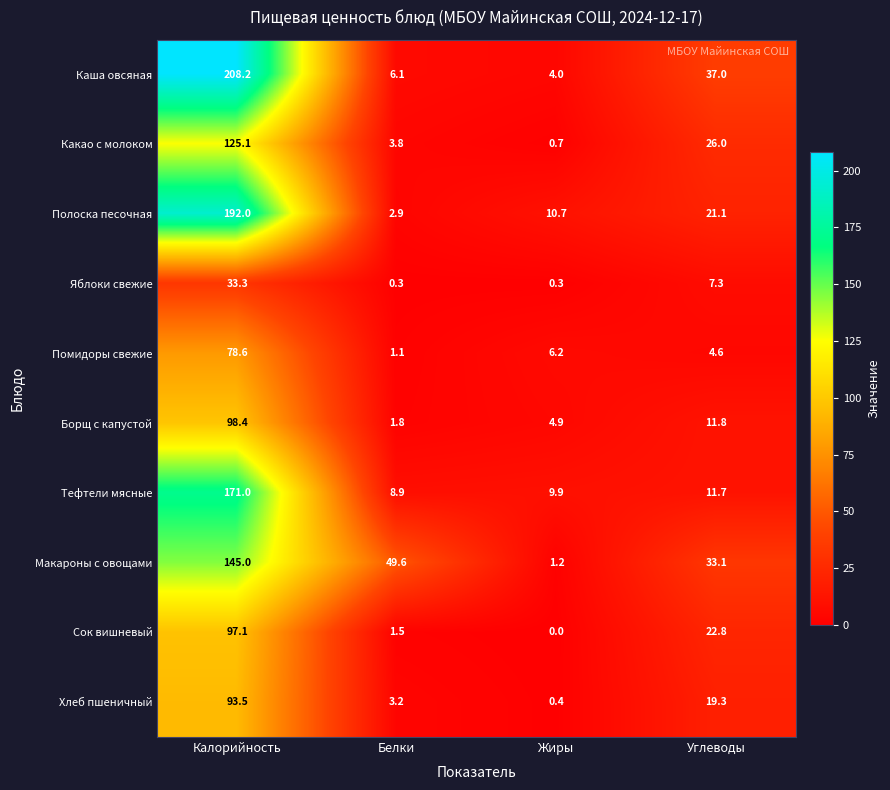

What is the spread (max minus min) of values at Калорийность?

174.9